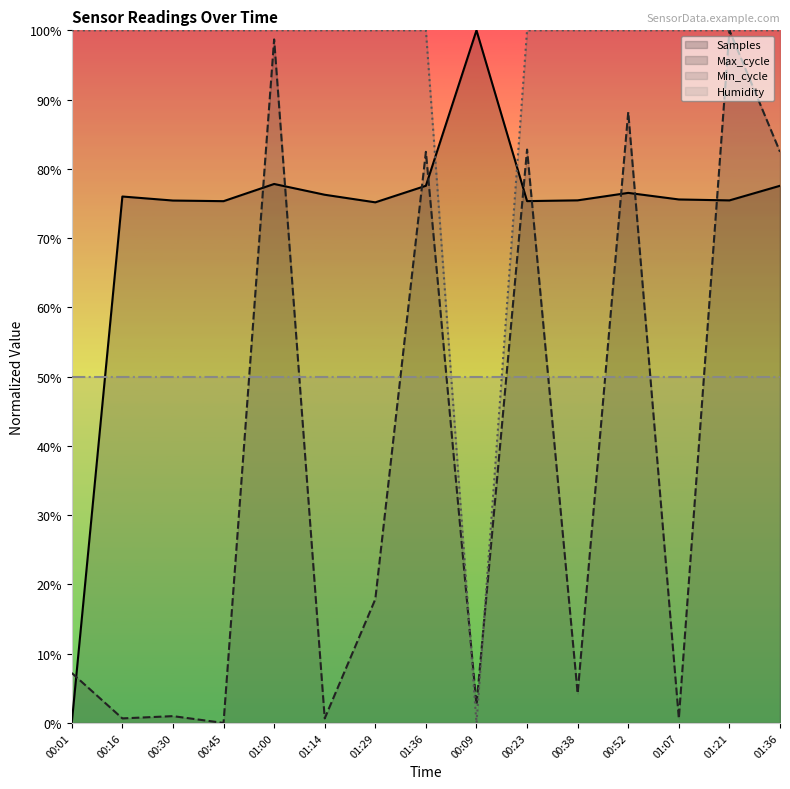

At which label is Max_cycle closest to 50?

01:29